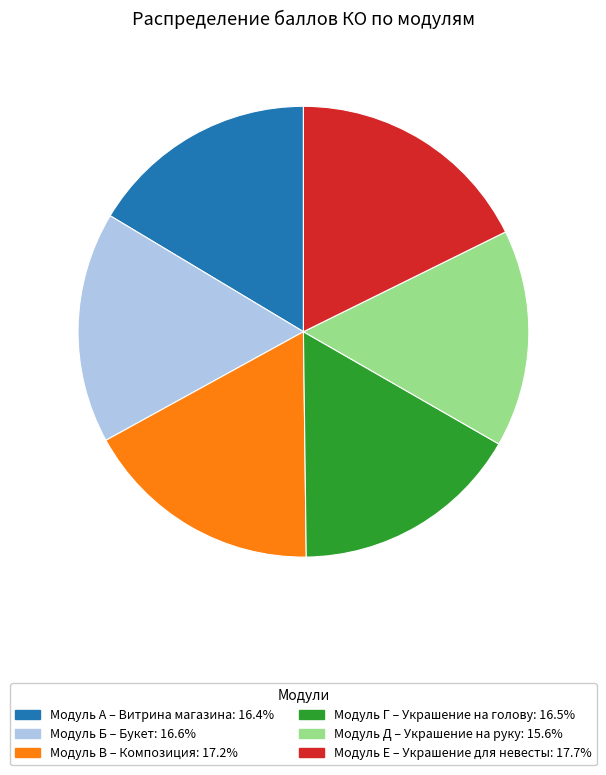

Which category has the smallest portion of the pie?

Модуль Д – Украшение на руку